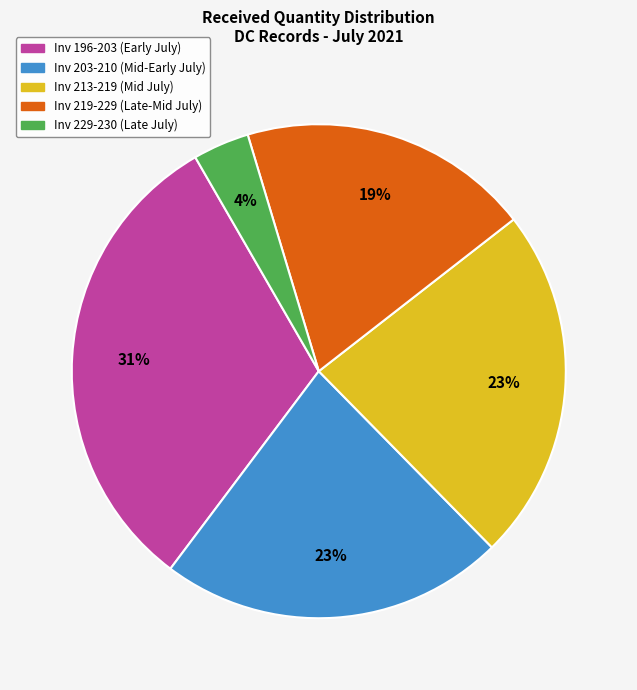

To the nearest percent, what is the average slice percentage?

20%